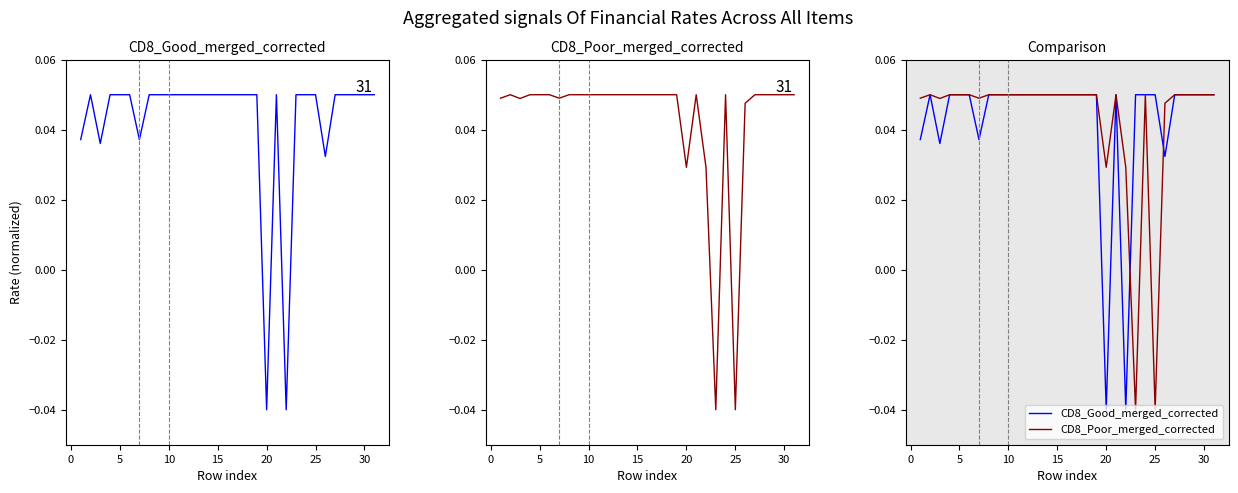

Count the number of categories in the chart.

31